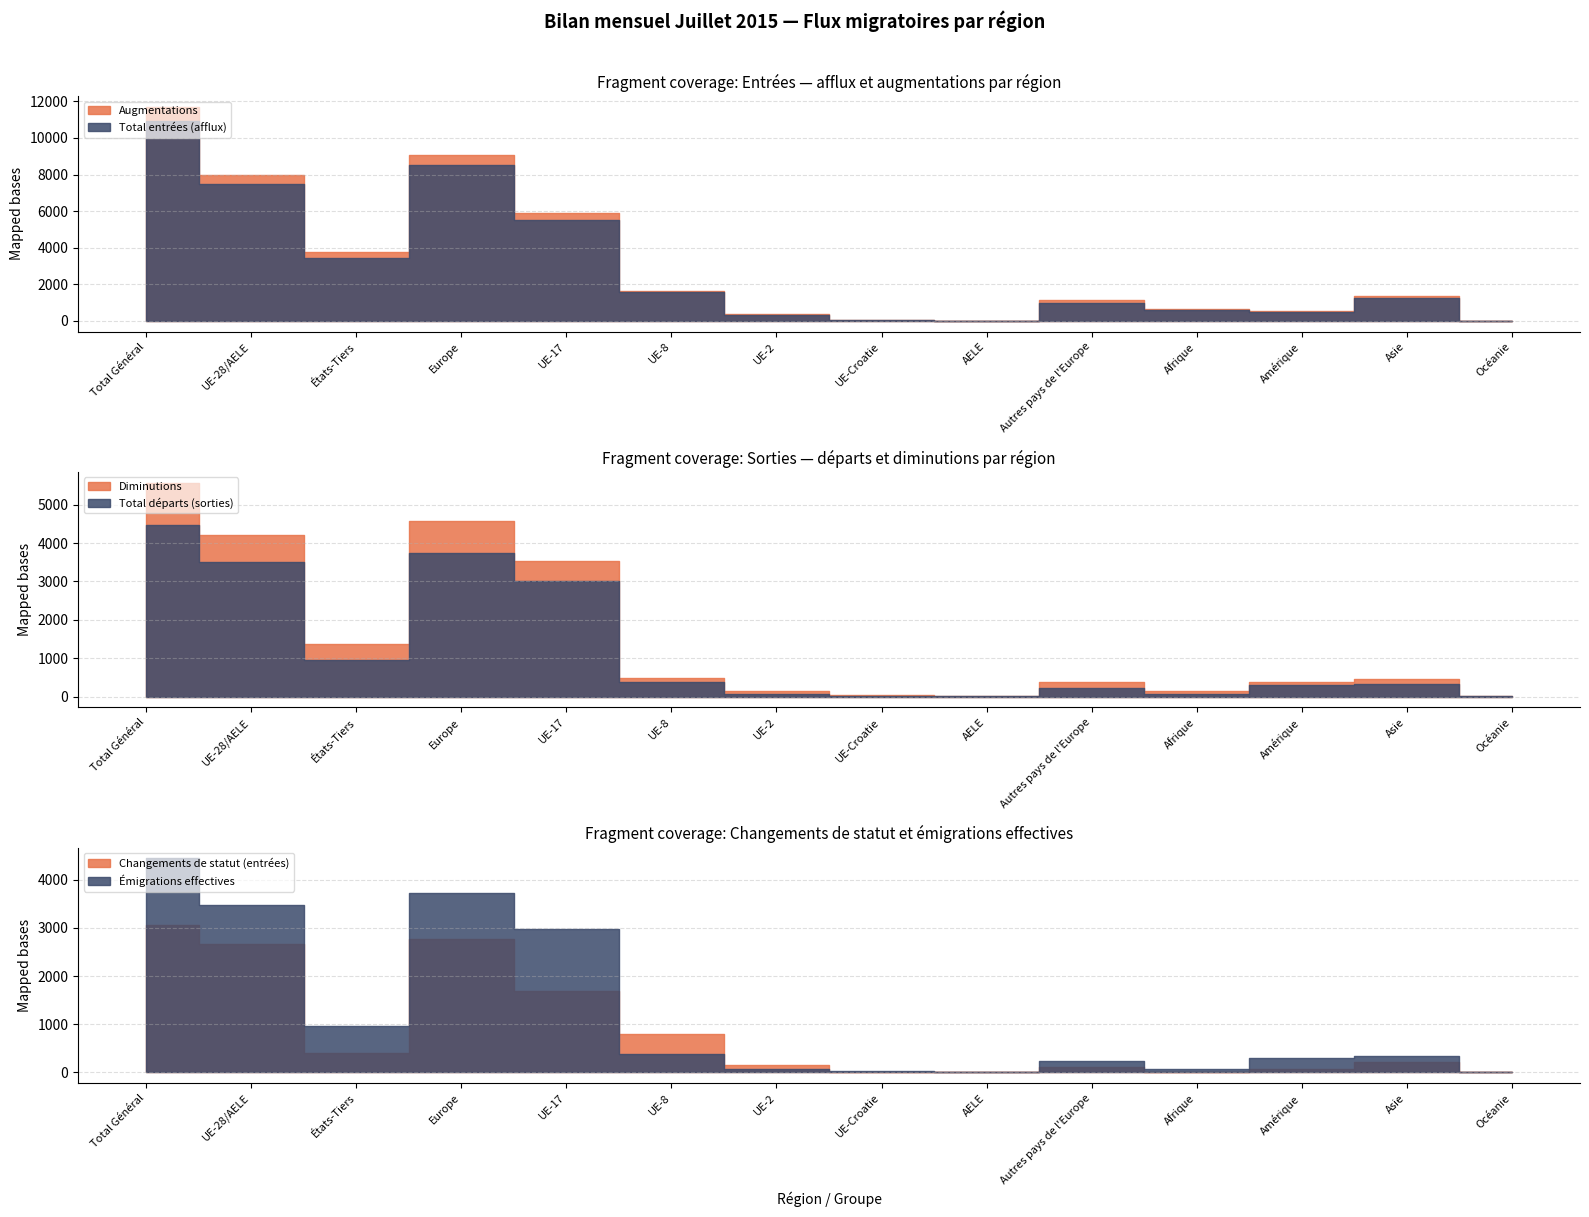

The value of Augmentations at Océanie is 22. True or false?

True